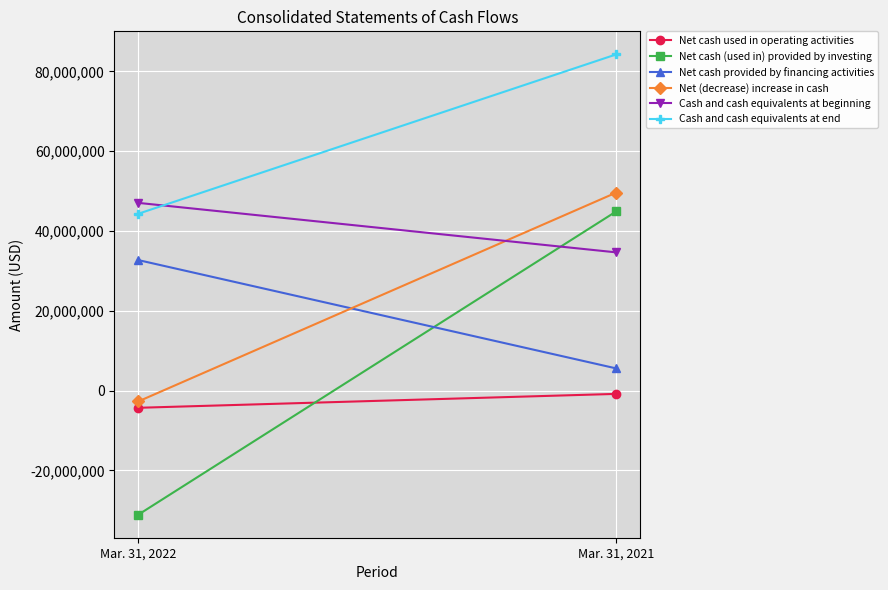

What is the total value across all series at Mar. 31, 2022?

85903000